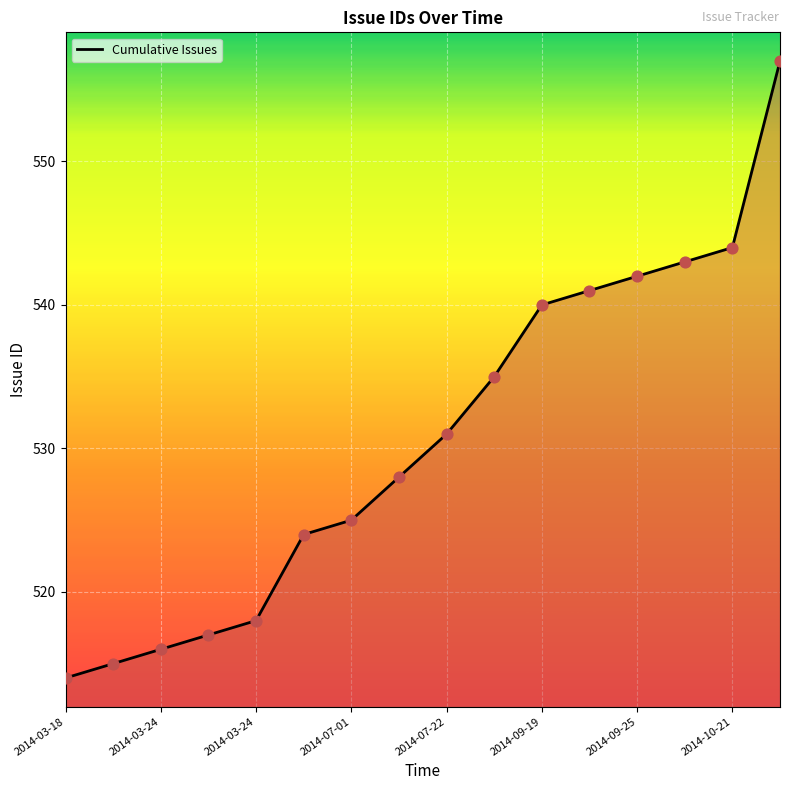

At which category is the sum across all series the highest?

15